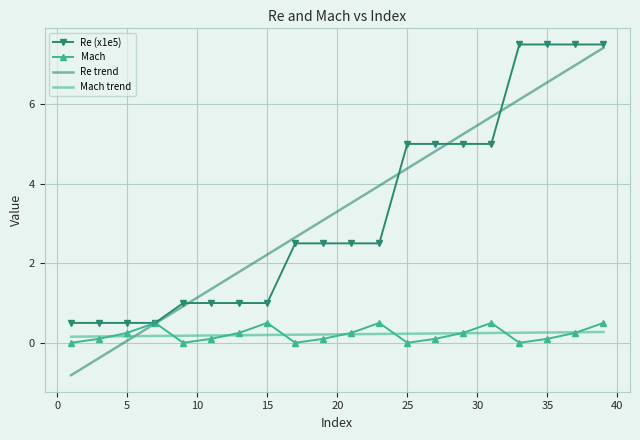

What is the average value of the Re (x1e5) series?

3.3